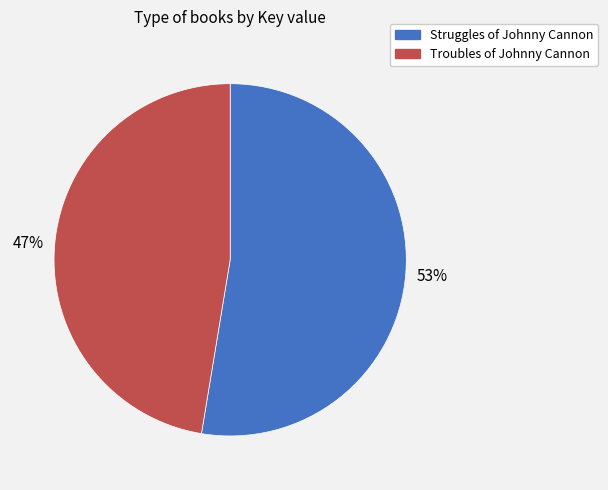

Does Struggles of Johnny Cannon account for over 50% of the chart?

Yes